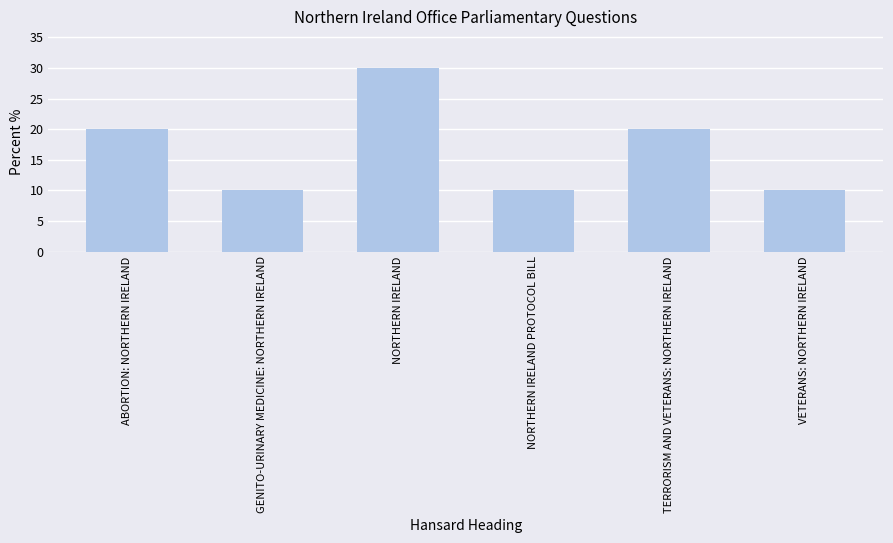

How many bars are there in total?

6